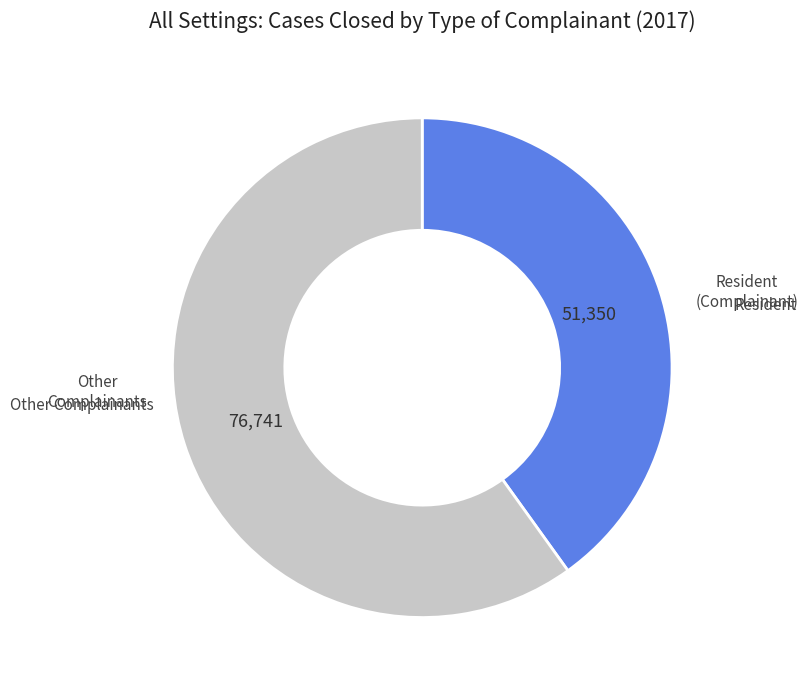

Is there a majority slice in this chart?

Yes